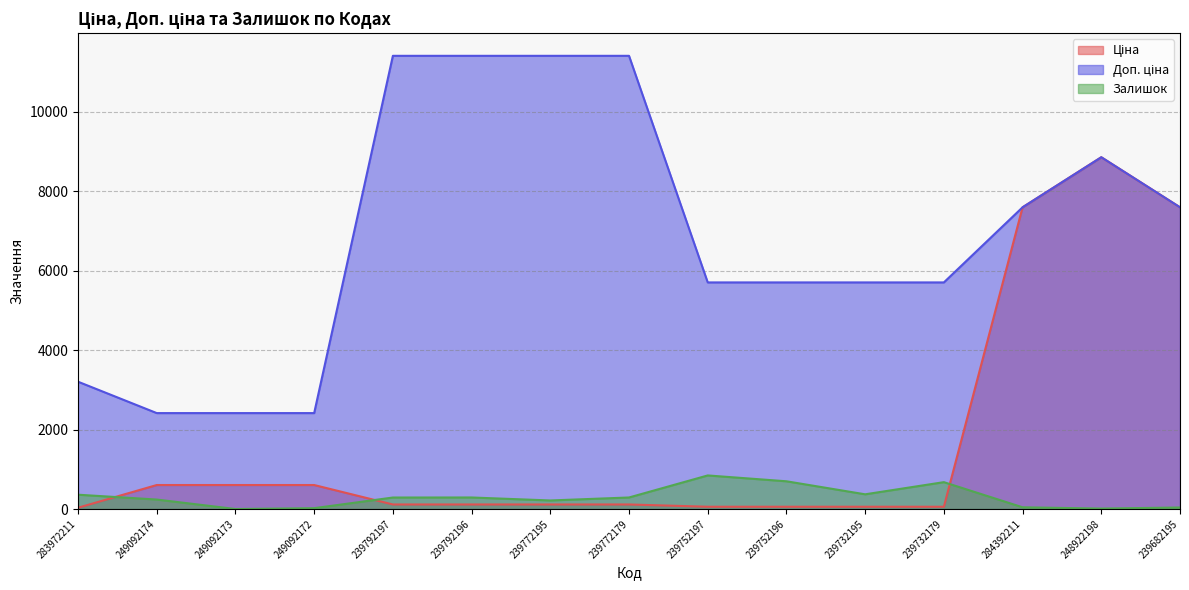

The value of Доп. ціна at 239792197 is 15181.2. True or false?

False